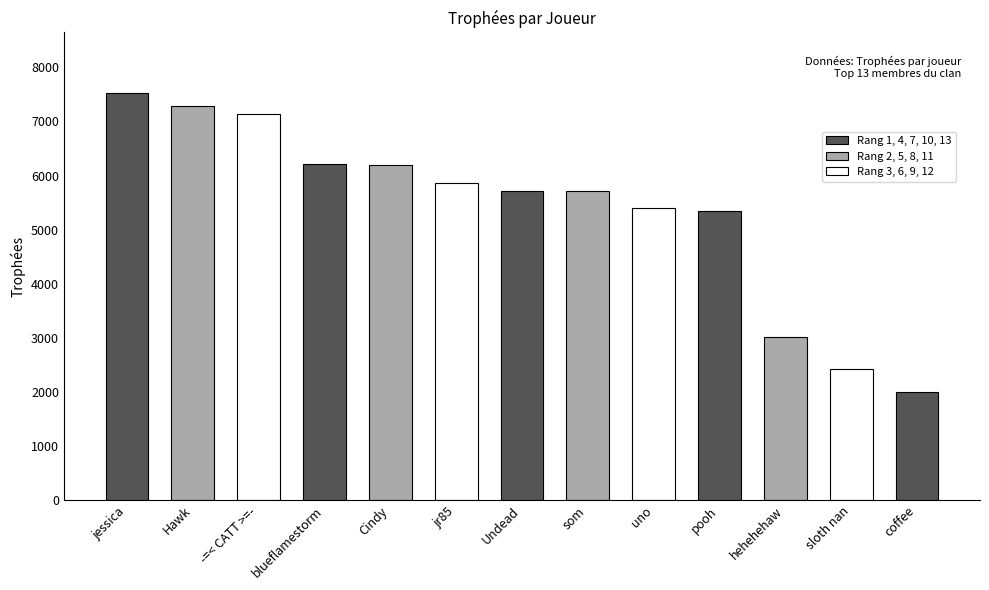

What is the value of the Trophées bar at the 13th from the left?

2000